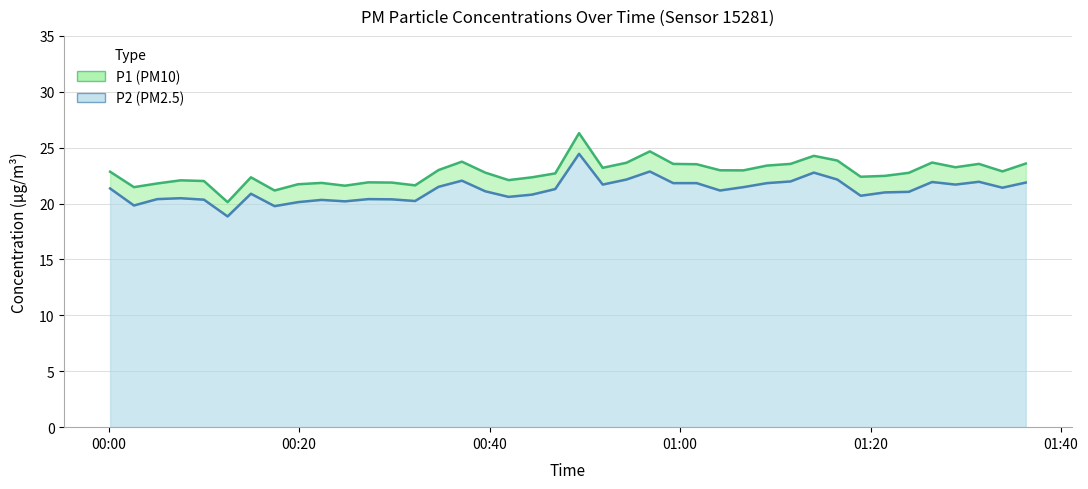

Between 2023-07-13T00:19:54 and 2023-07-13T00:56:50, which series saw the biggest shift?

P1